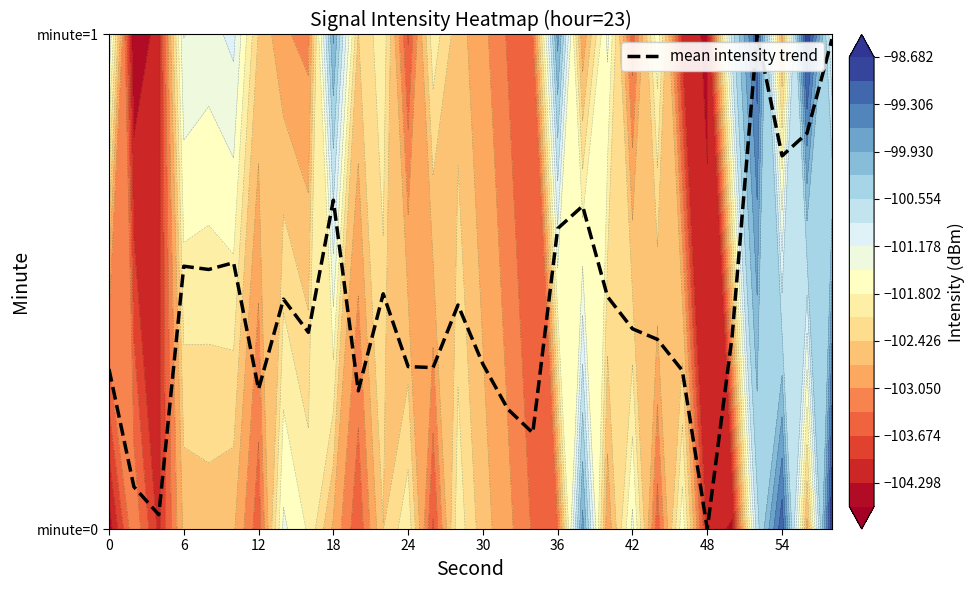

How many categories are shown in the chart?

30